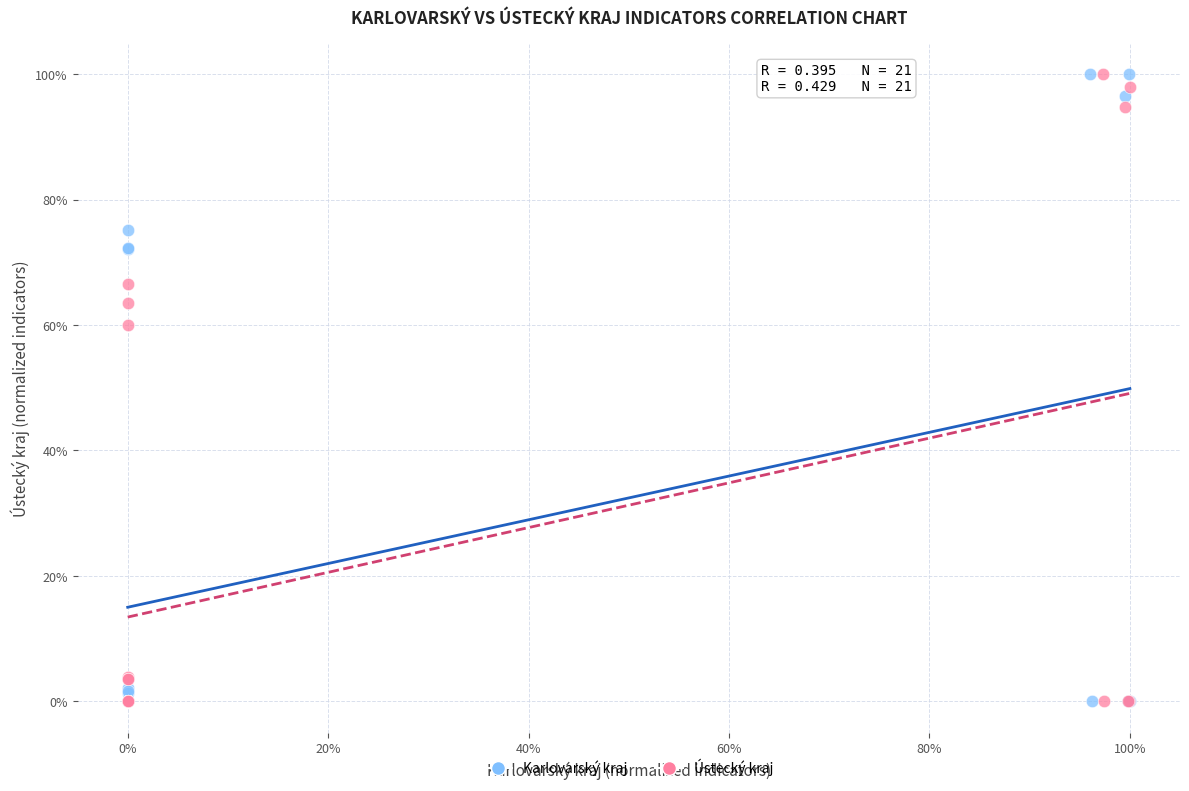

What are all the series names shown in the legend?

Karlovarský kraj, Ústecký kraj